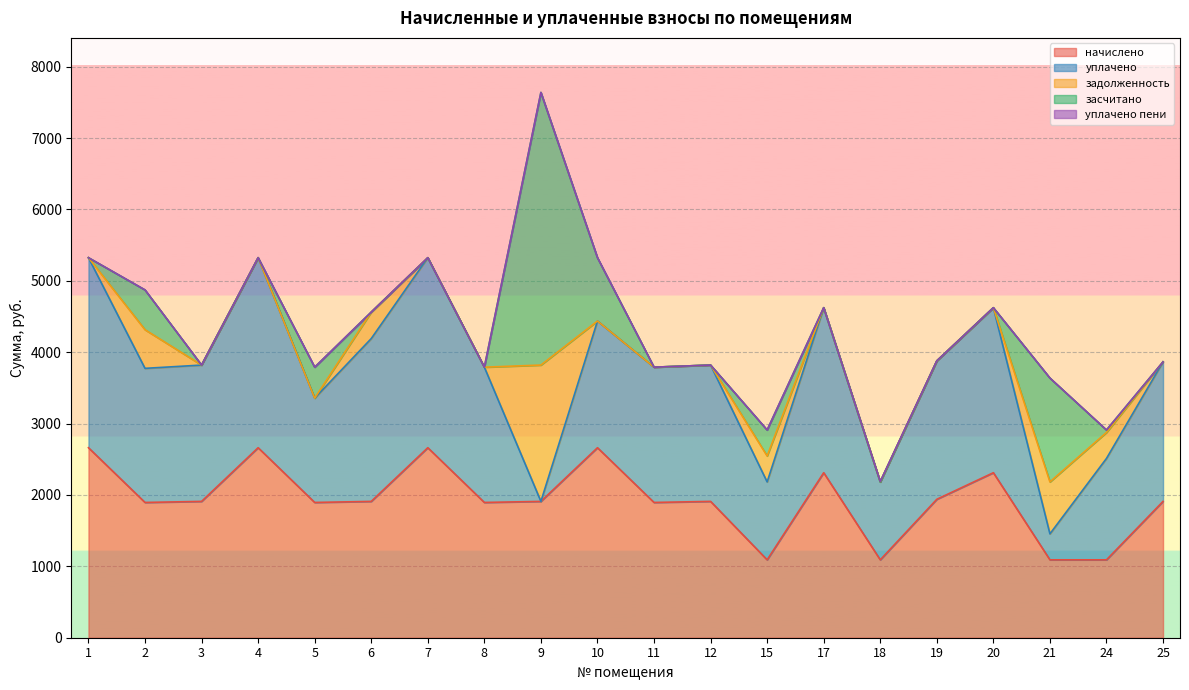

True or false: уплачено пени has a value of 0.0 at 4.

True